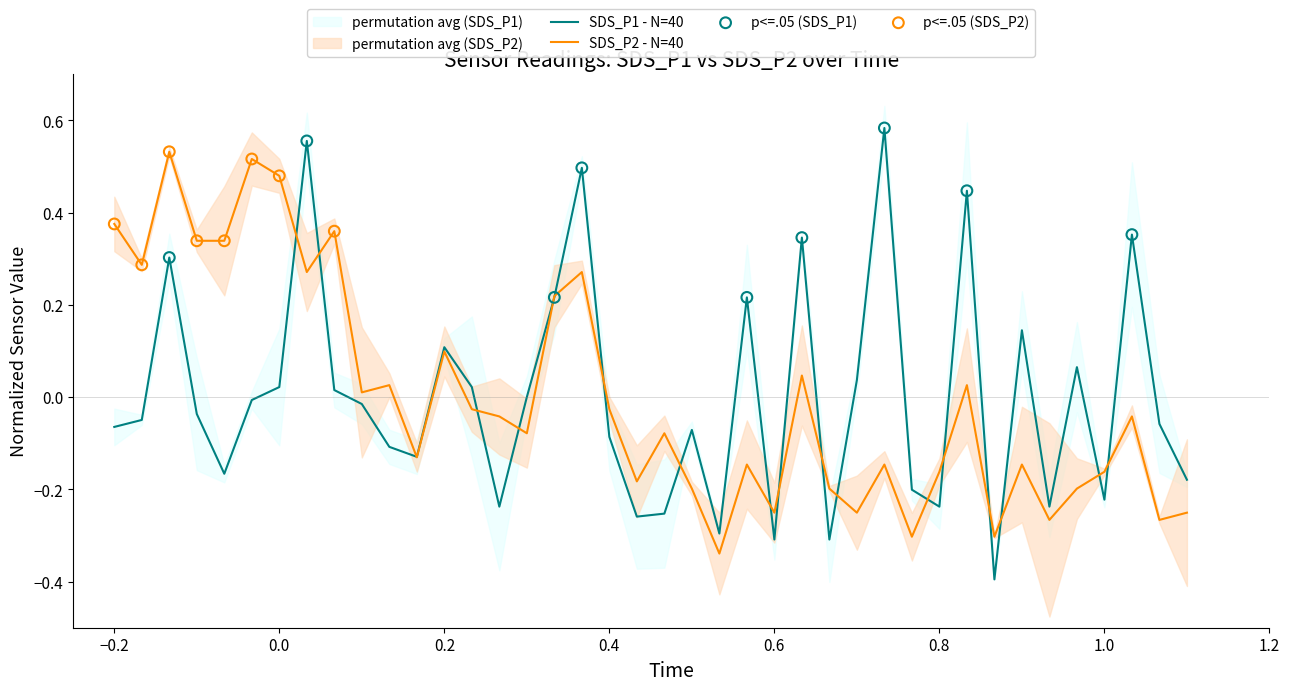

Which series reaches the minimum Y coordinate?

SDS_P1